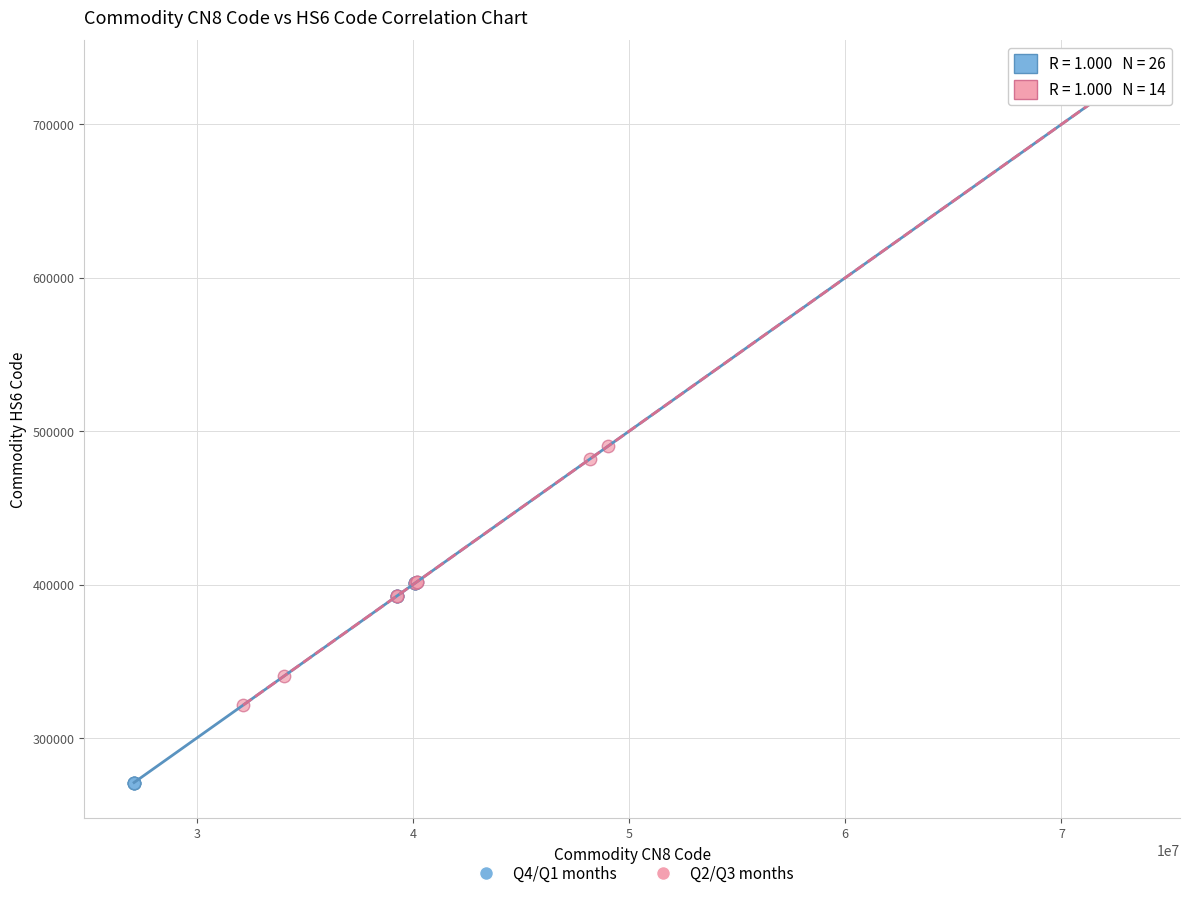

Which series has the largest Y range (max minus min)?

Q4/Q1 months